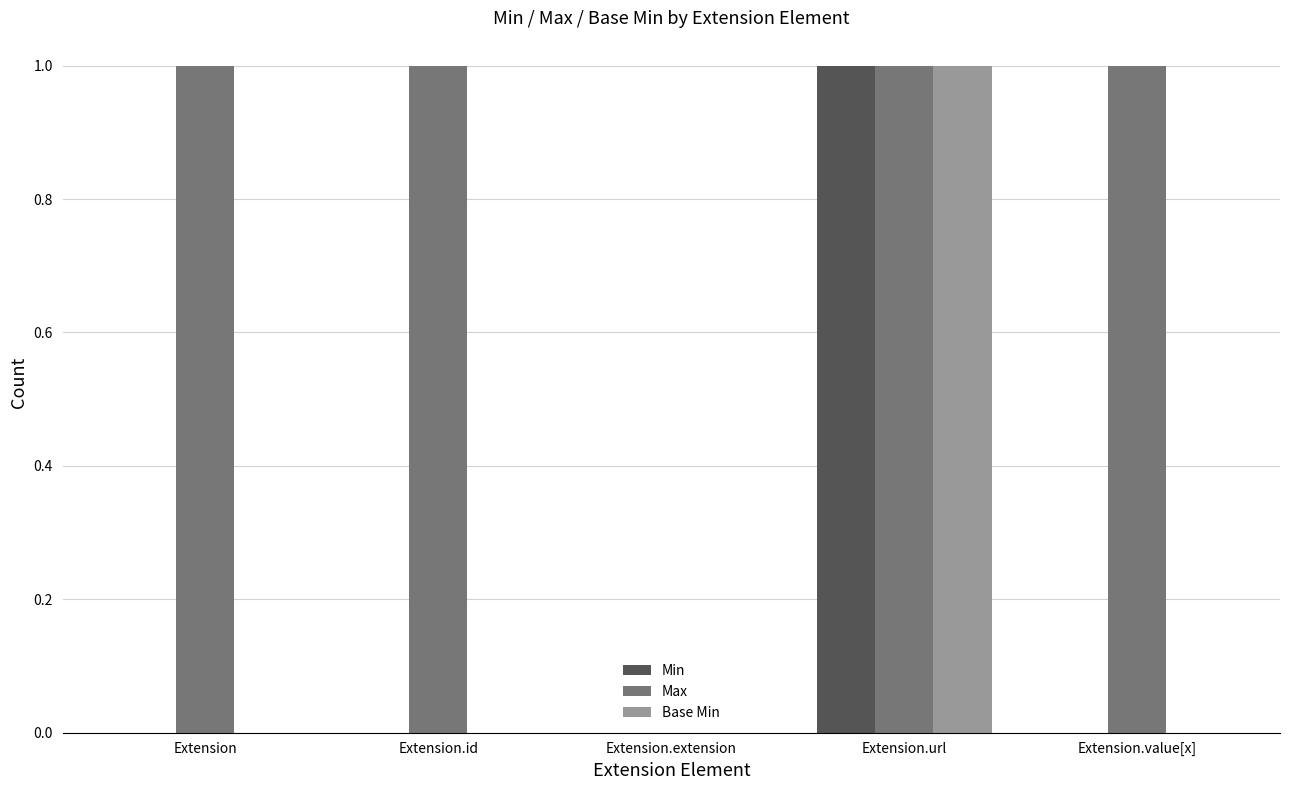

At which category is the sum across all series the highest?

Extension.url